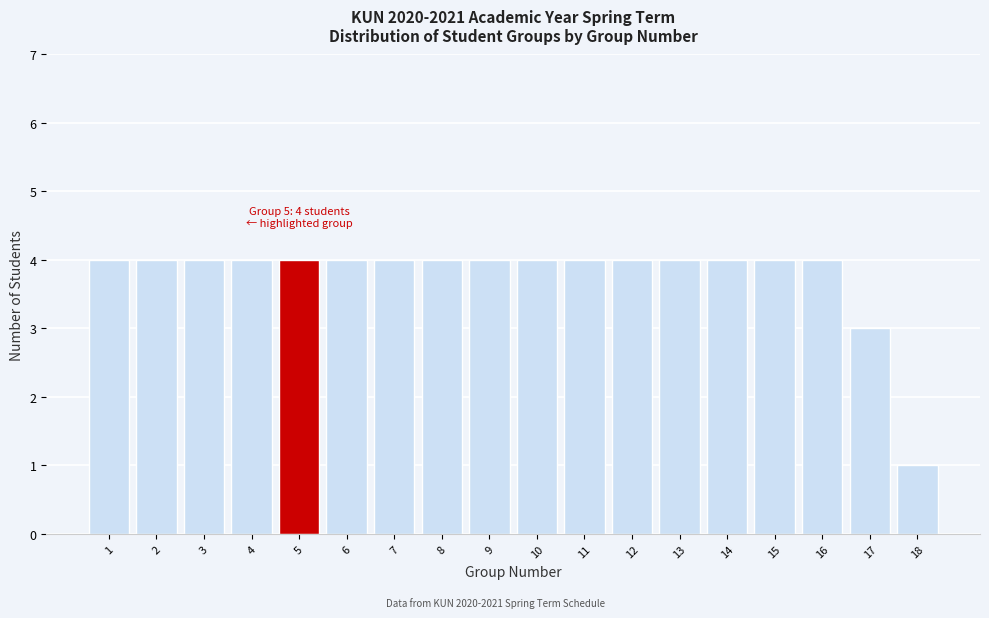

Reading left to right, extract all data points from this chart.

1=4	2=4	3=4	4=4	5=4	6=4	7=4	8=4	9=4	10=4	11=4	12=4	13=4	14=4	15=4	16=4	17=3	18=1